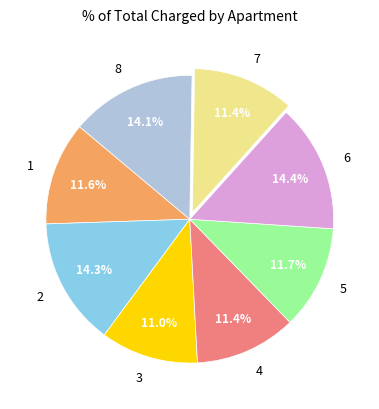

Is 8 the majority of the pie?

No